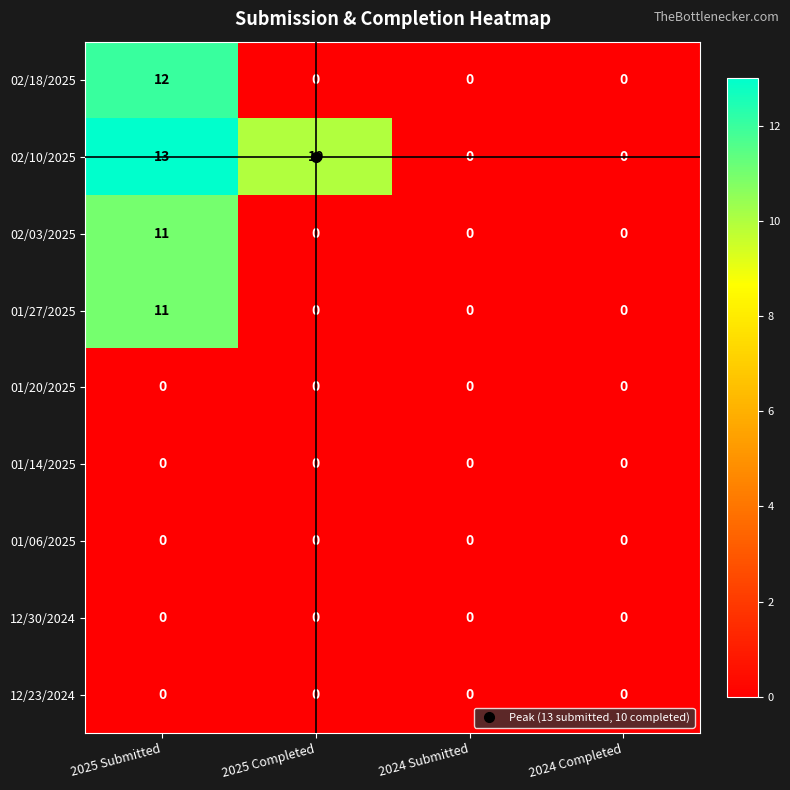

What is the difference between the second highest and minimum values in the 02/10/2025 series?

10